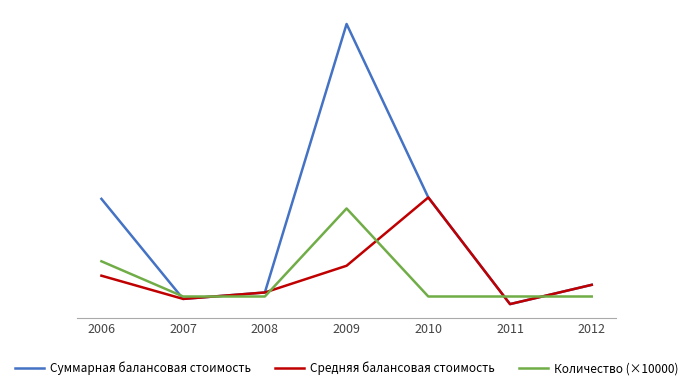

Does the chart display data point markers on the line(s)?

No